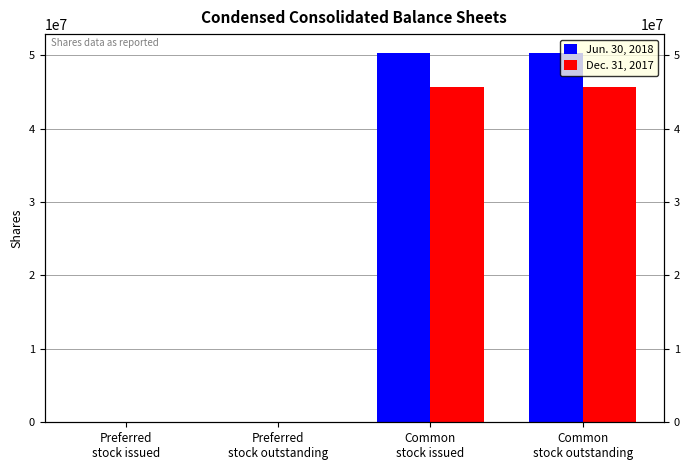

What is the value of the Dec. 31, 2017 bar at the 2nd from the left?

22171